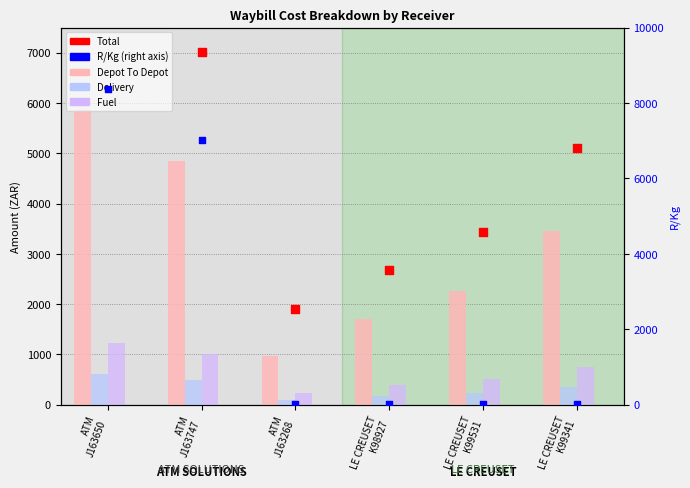

Is the value of Fuel at ATM
J163747 greater than the value of Depot To Depot at ATM
J163650?

No